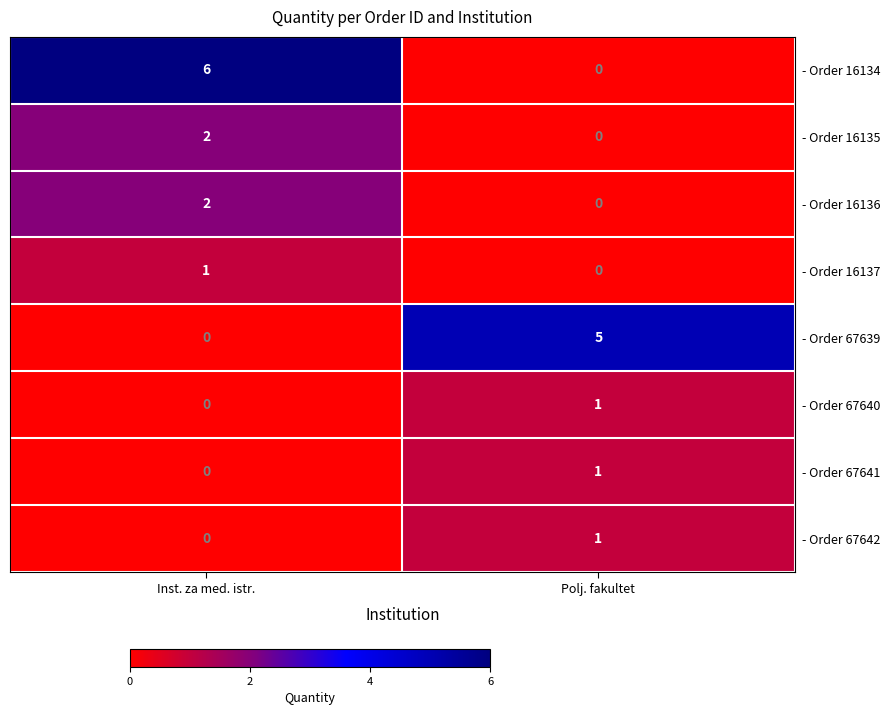

At which category does the chart reach its peak across all series?

Inst. za med. istr.